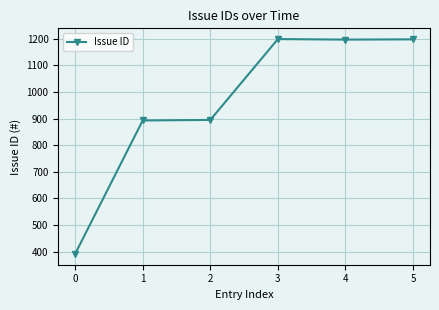

What is the maximum value shown in the chart?

1199